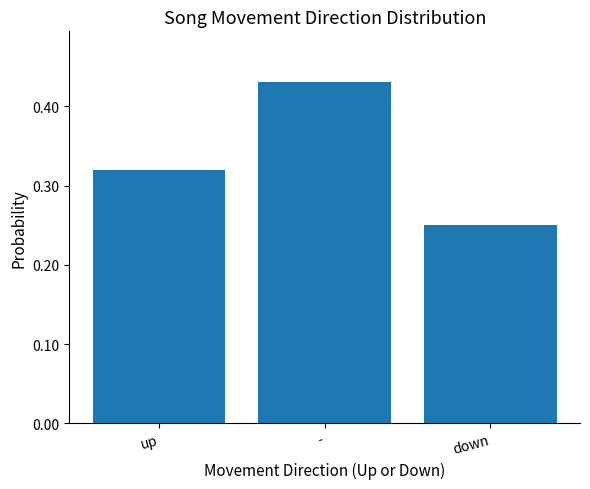

Which category has the highest value across all series?

-